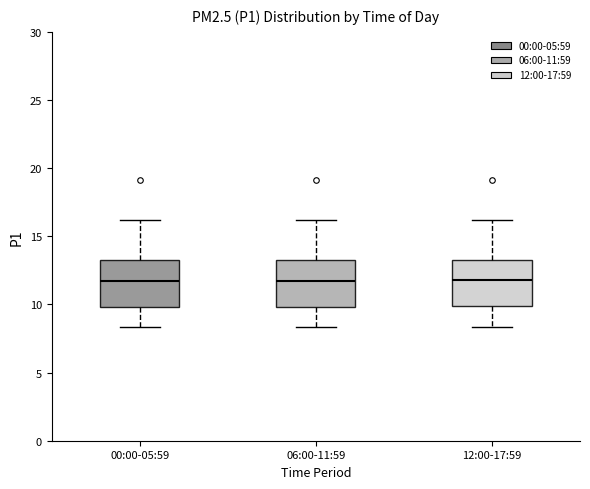

Where does the lower whisker of the box for 06:00-11:59 end on the y-axis? The values are not printed on the chart, so give them approximately, as read against the axis.

8.5